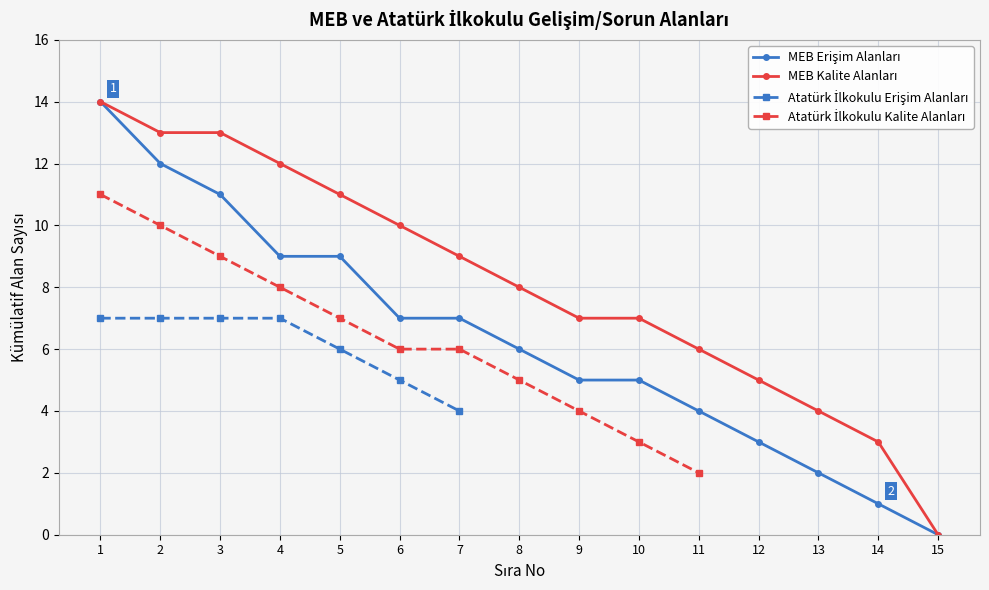

The Atatürk İlkokulu Erişim series shows 7 at 1. True or false?

True